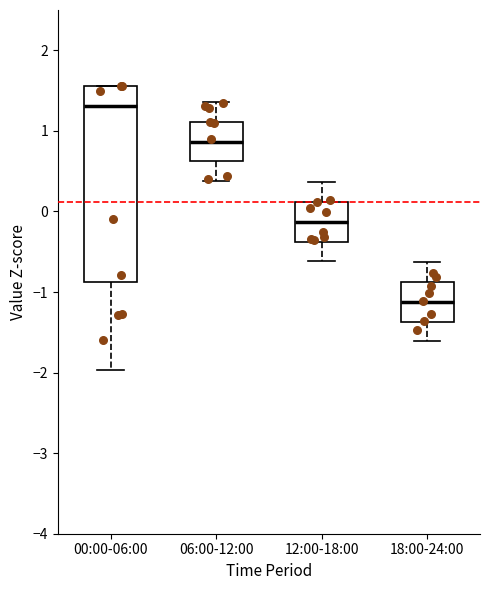

Which box has the highest median line?

00:00-06:00